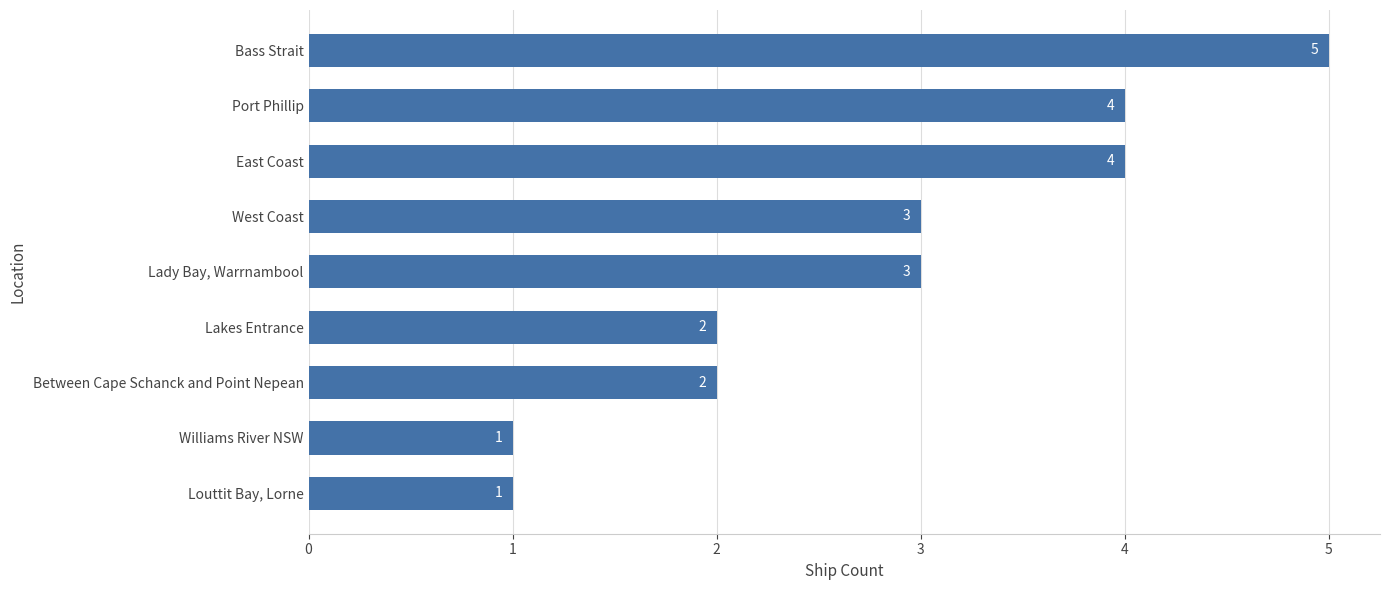

What is the label of the 4th bar from the bottom?

Lakes Entrance